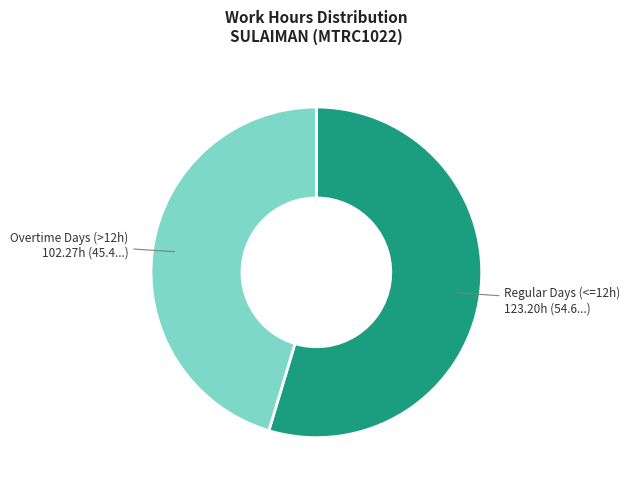

Does any single category account for the majority?

Yes